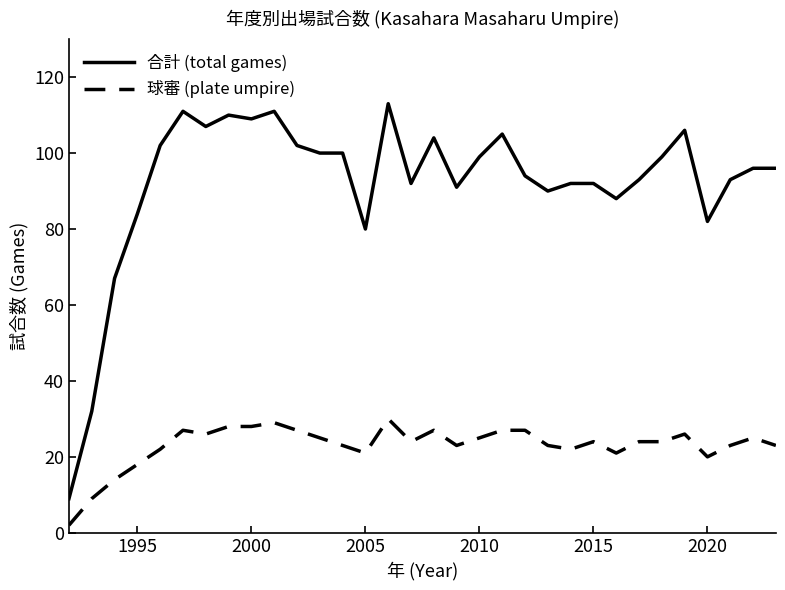

Which series has the largest total across all categories?

合計 (total games)